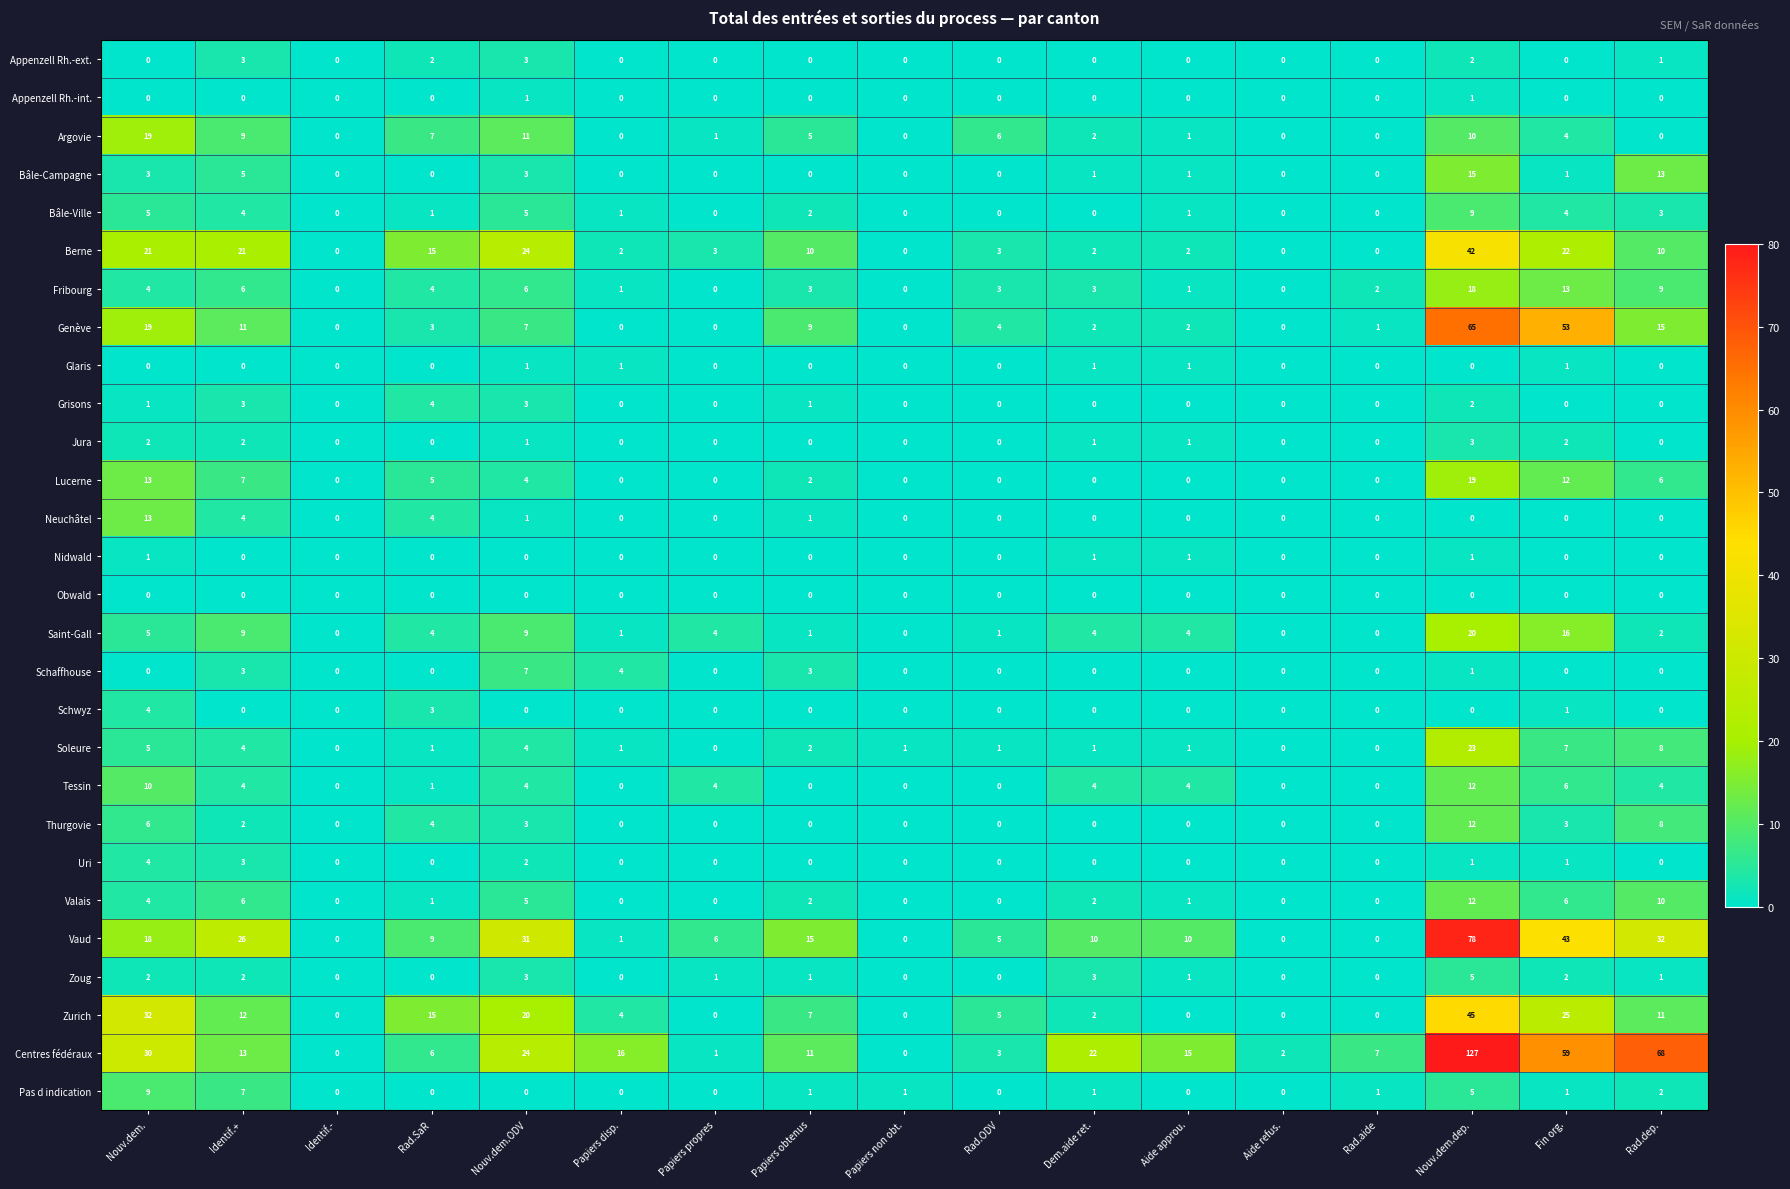

How many values in Berne are above zero?

13